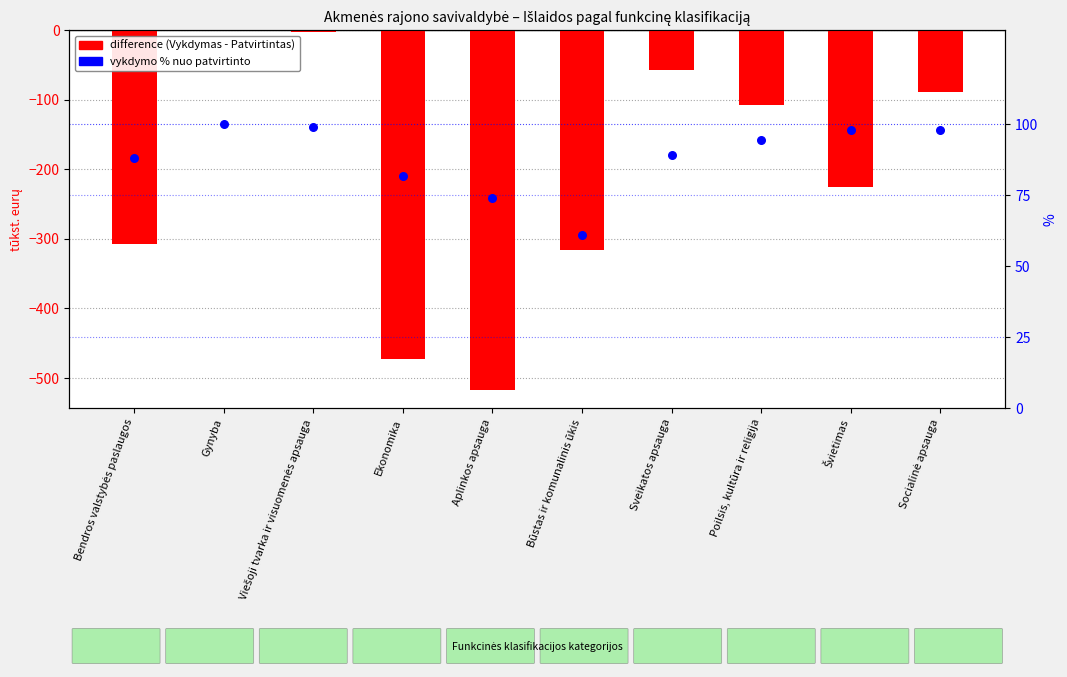

What are all the series names shown in the legend?

difference (Vykdymas - Patvirtintas), vykdymo % nuo patvirtinto